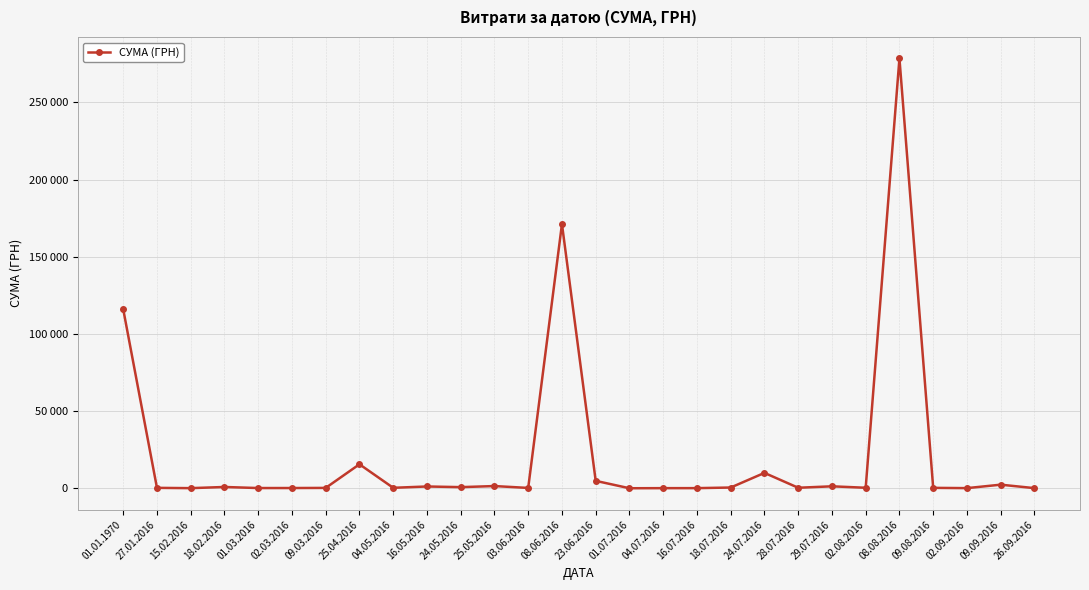

True or false: the data shows 166.1 at 24.05.2016.

False